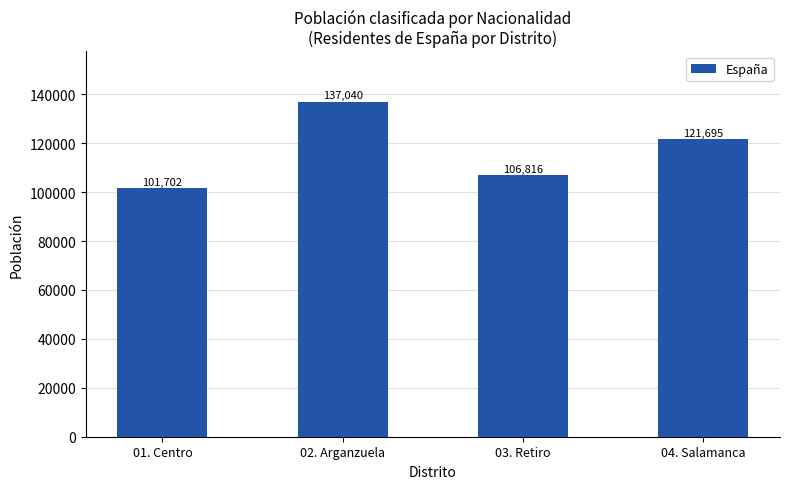

Which has a higher value, 04. Salamanca or 02. Arganzuela?

02. Arganzuela